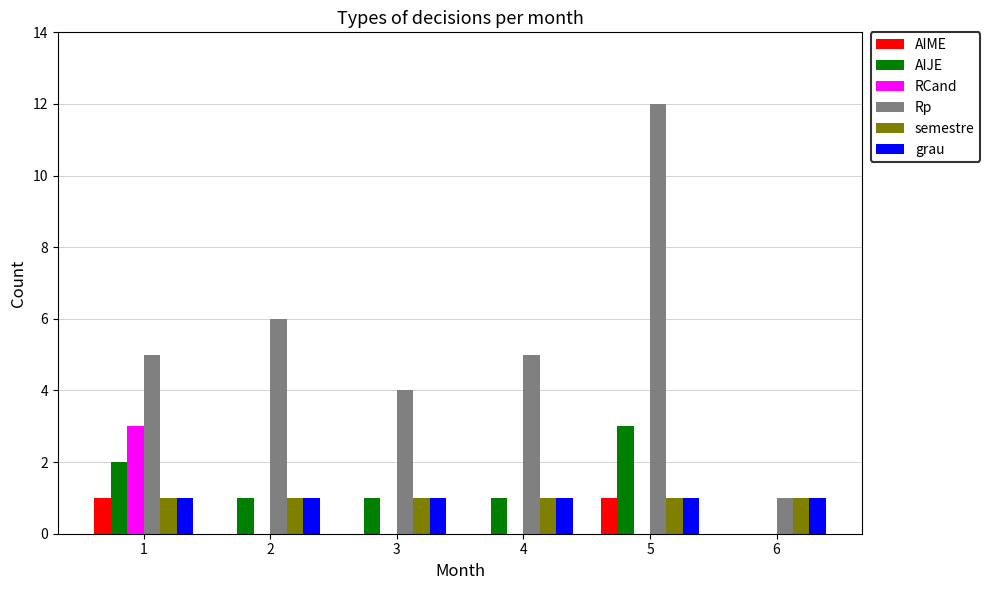

What is the greatest value displayed?

12